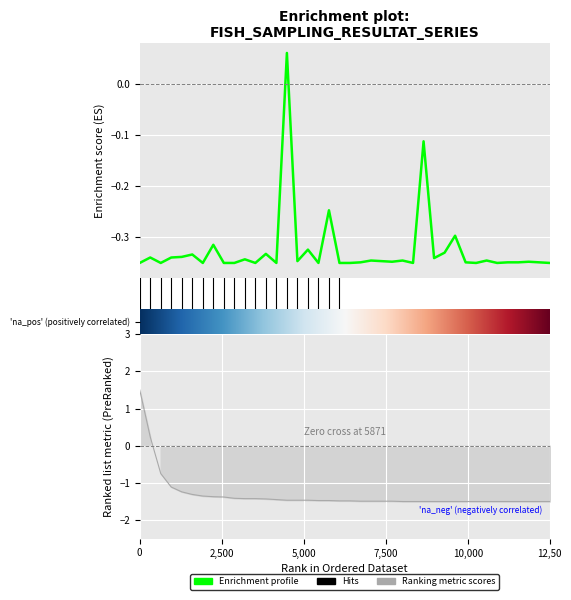

True or false: Ranking metric scores has more than 2 interior local peaks.

False